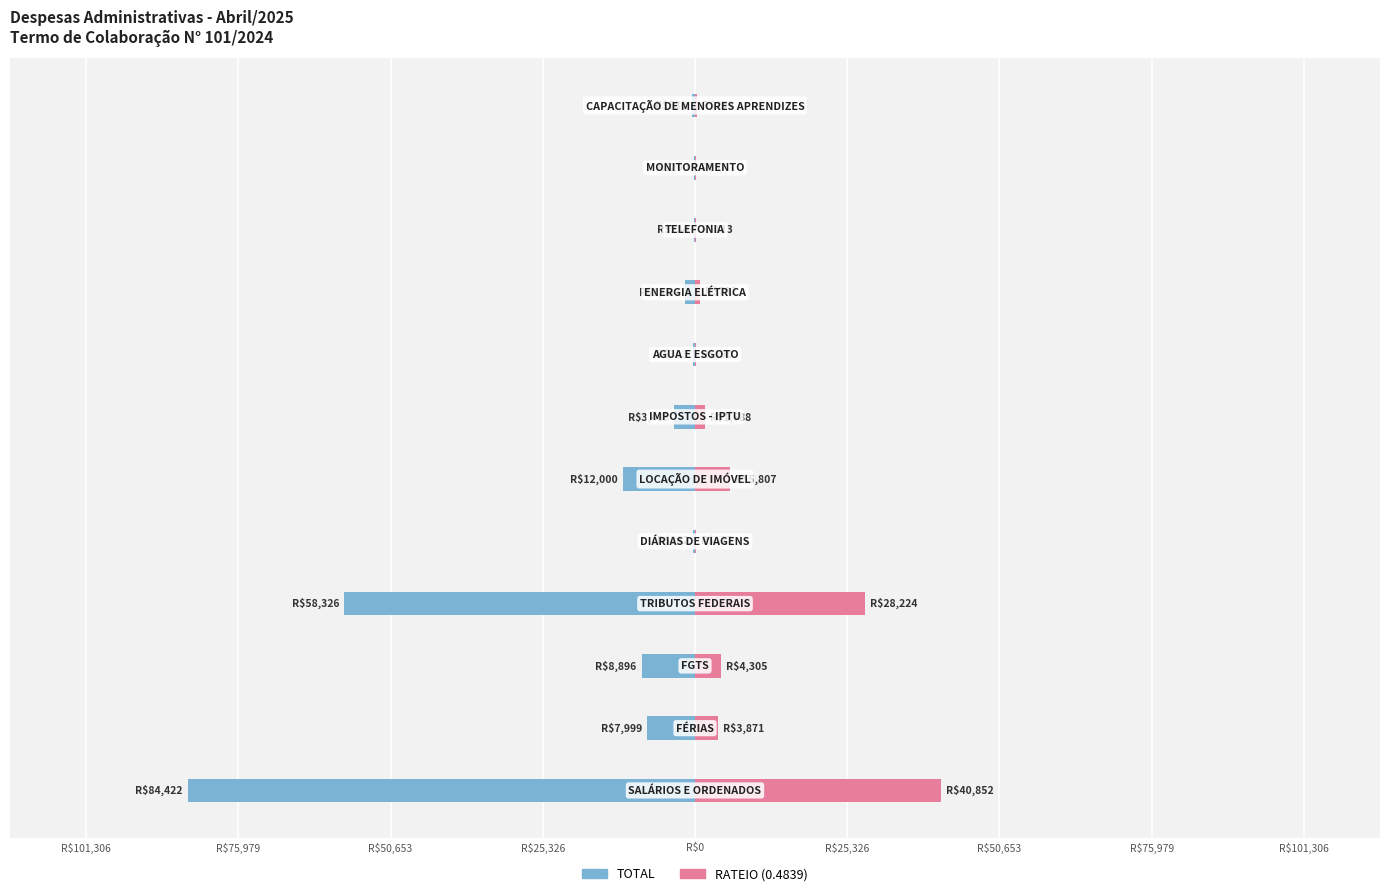

How many data points in TOTAL are above -1637?

5